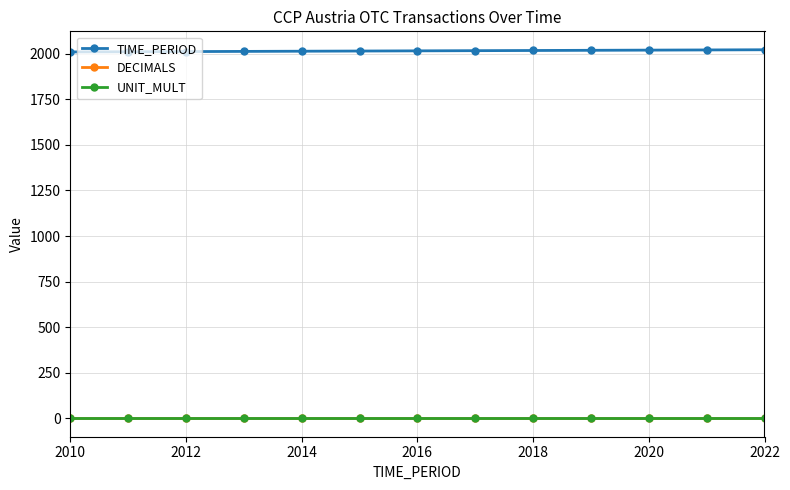

What is the greatest value displayed?

2022